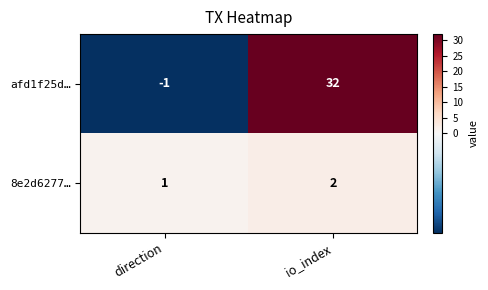

Rank the series by their maximum value, from lowest to highest.

8e2d6277…, afd1f25d…